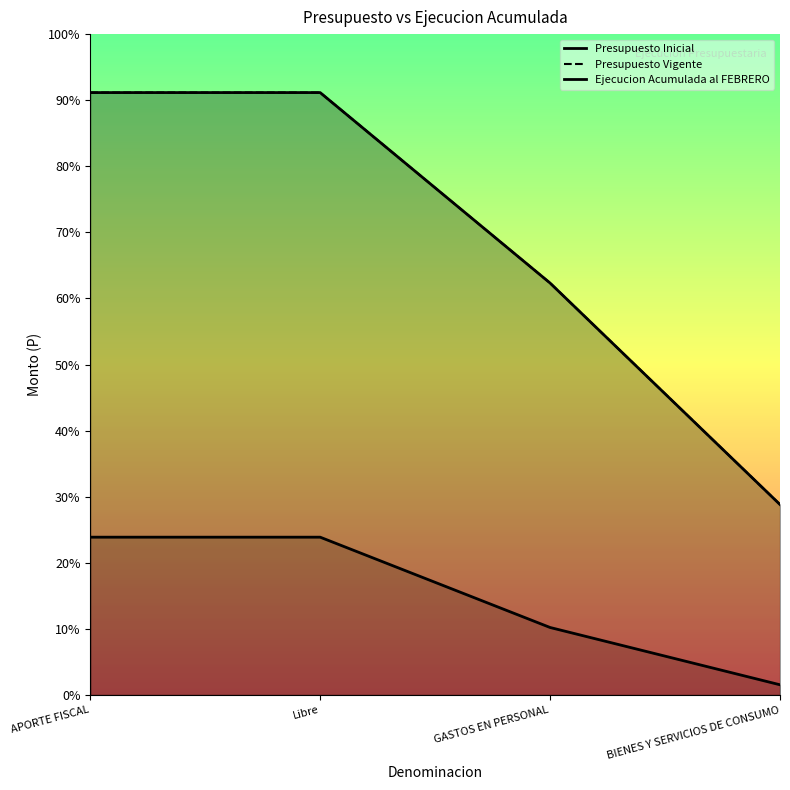

True or false: Ejecucion Acumulada al FEBRERO and Presupuesto Inicial cross at least once.

False